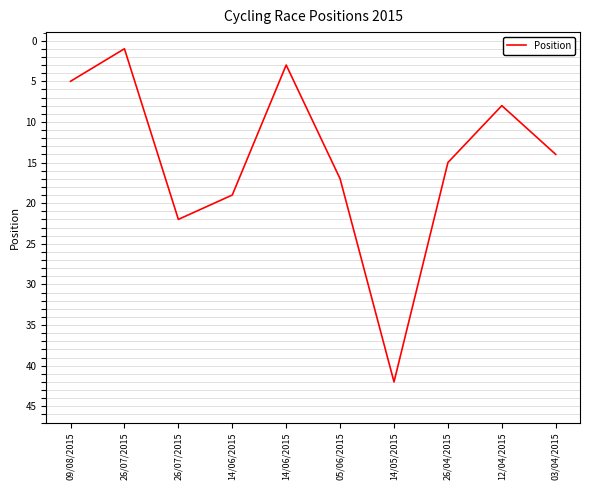

Is it true that the value at 26/07/2015 is 37?

False